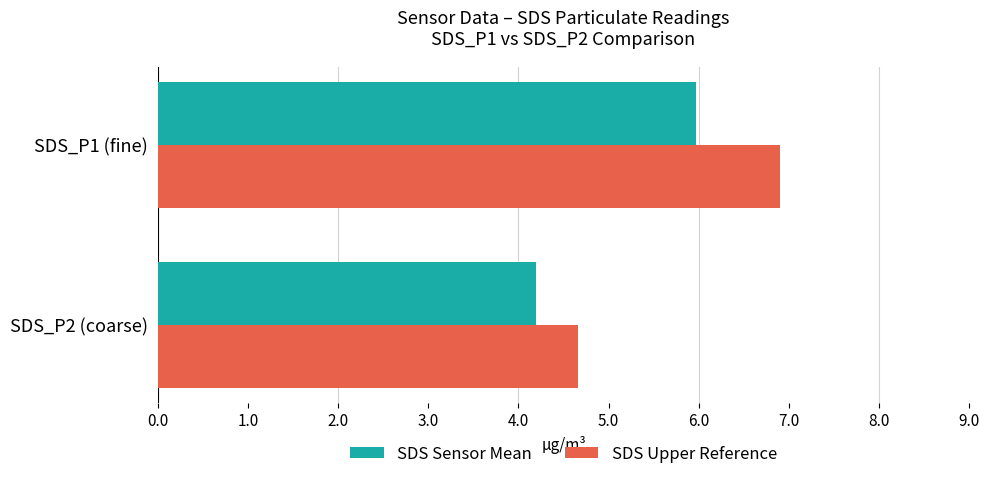

What is the difference between the maximum and minimum values in the SDS Upper Reference series?

2.2